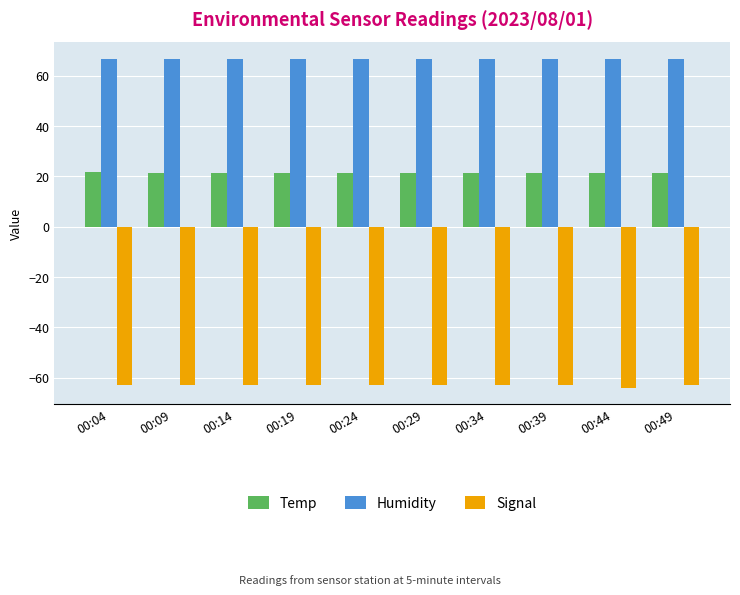

True or false: Temp has a value of 35.5 at 00:19.

False